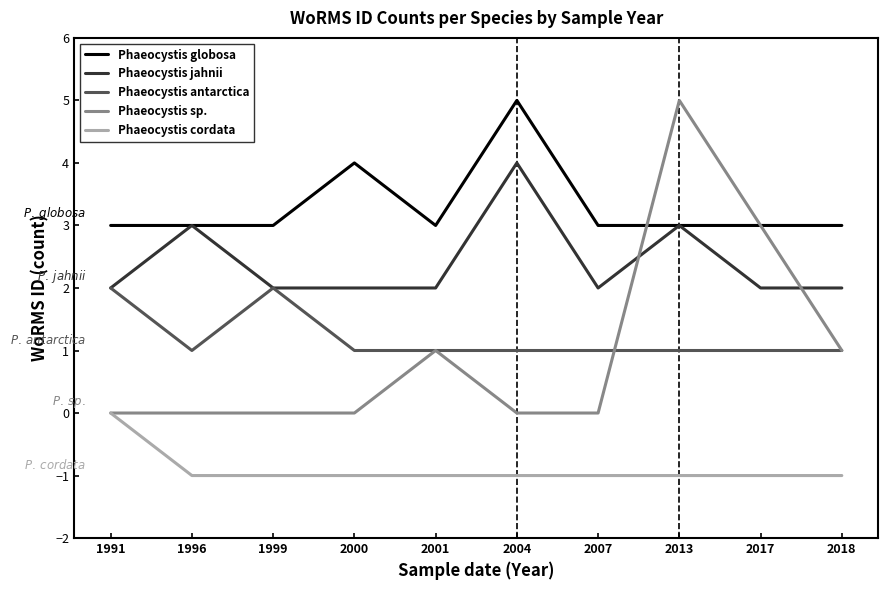

Which category has the highest value in the Phaeocystis globosa series?

2004